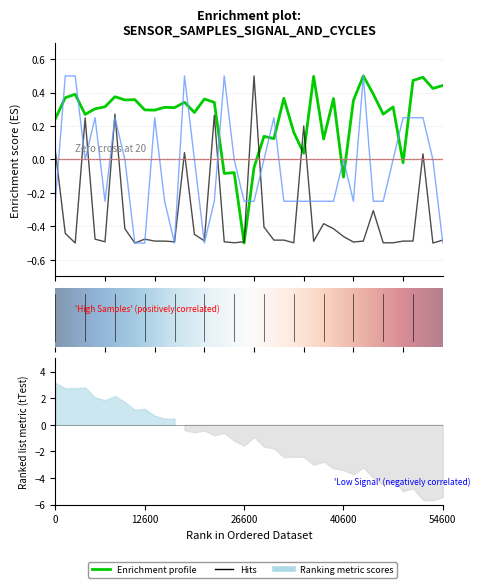

Count the number of data series in this chart.

3